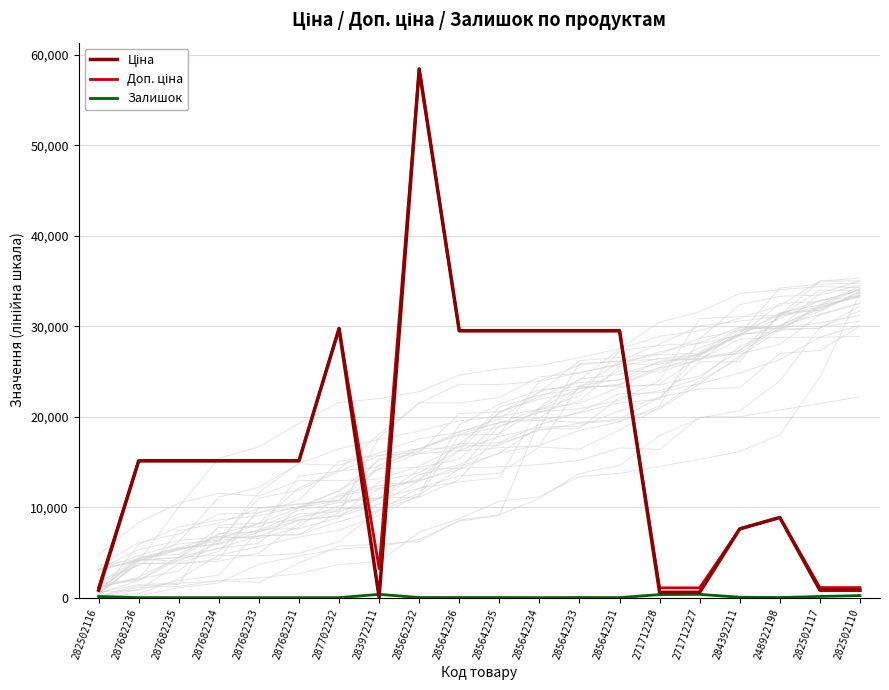

Which category has the lowest value in the Залишок series?

287682236